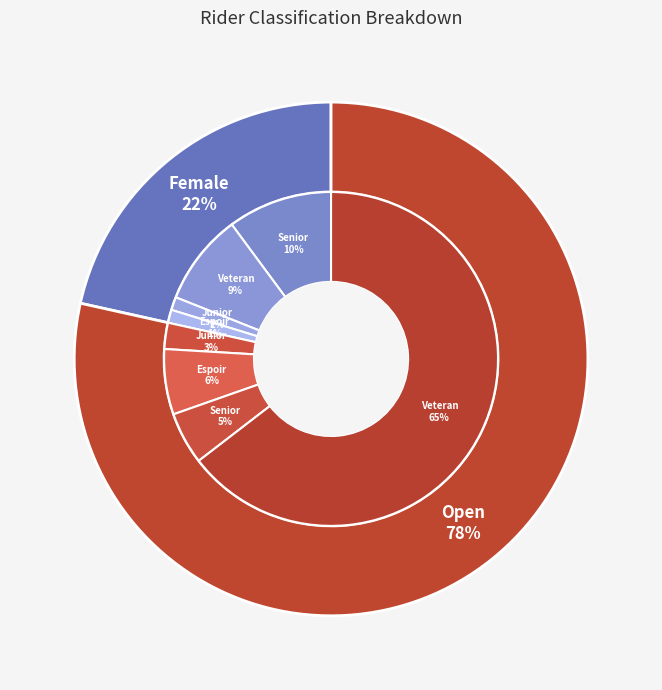

Does any single category account for the majority?

Yes